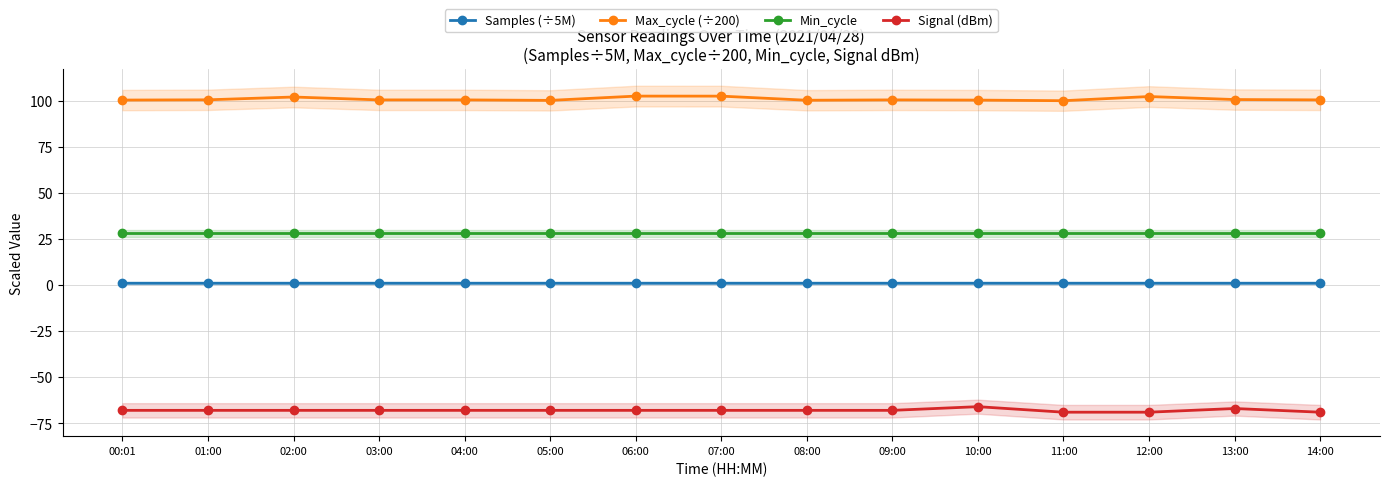

What is the value of the Max_cycle (÷200) point at the 4th from the left?

100.5